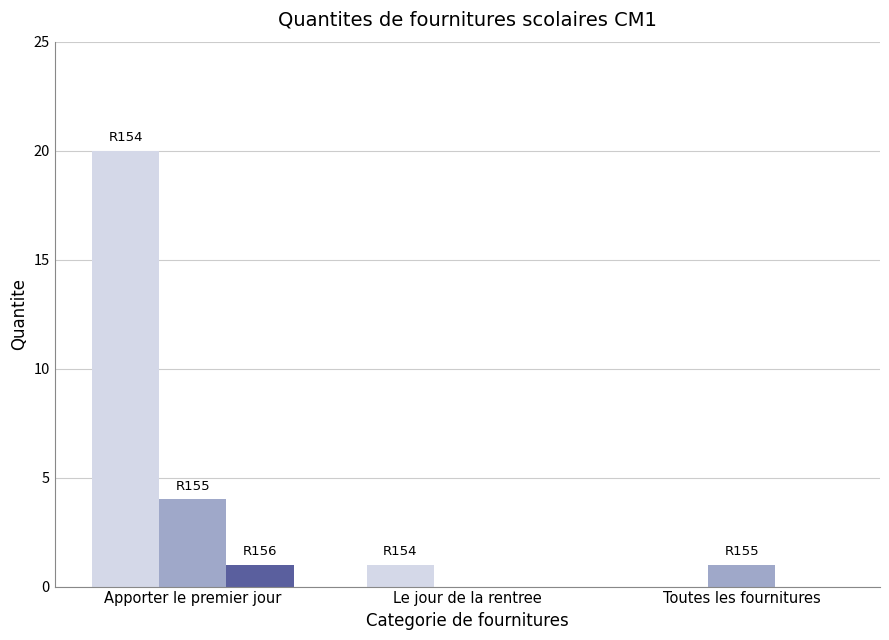

What is the maximum value shown in the chart?

20